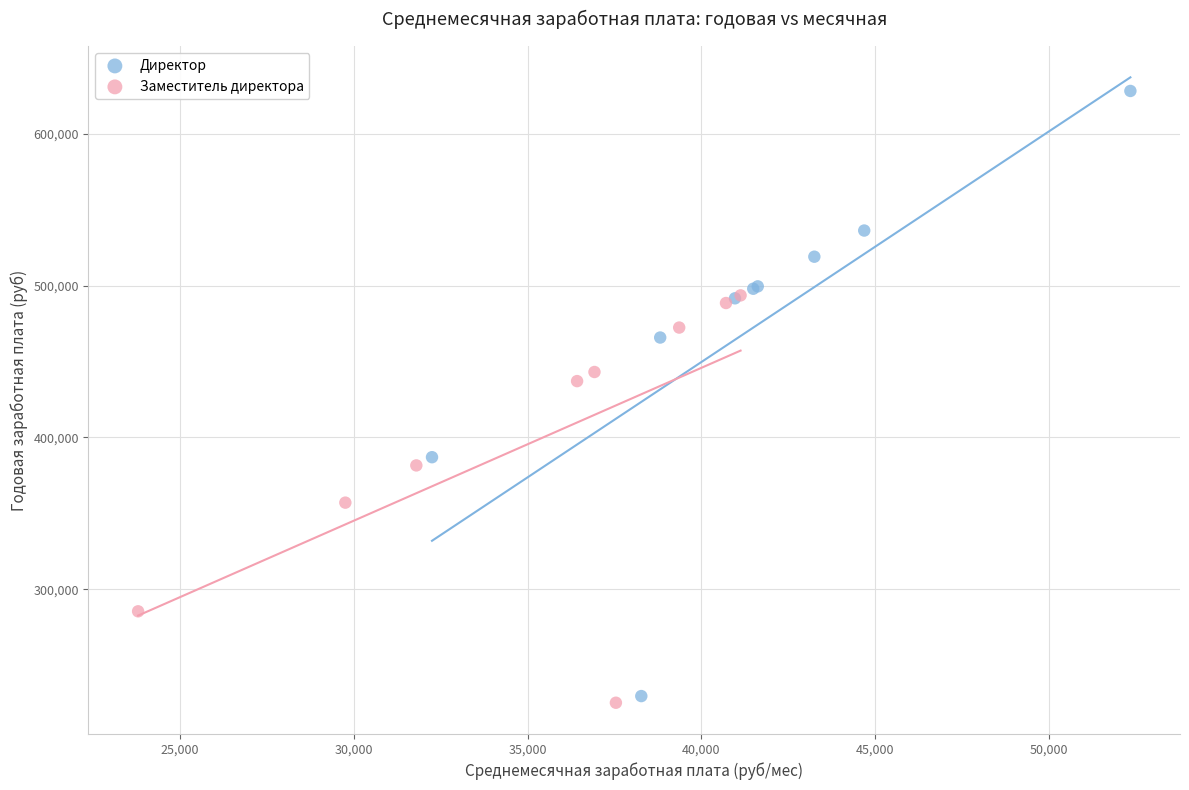

Which series has the largest Y range (max minus min)?

Директор